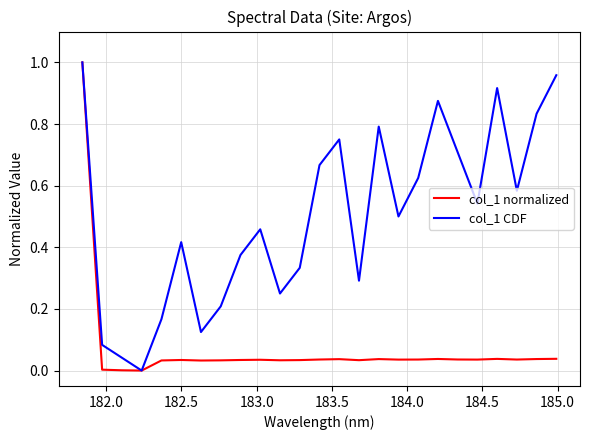

True or false: col_1 CDF has more than 1 interior local peaks.

True